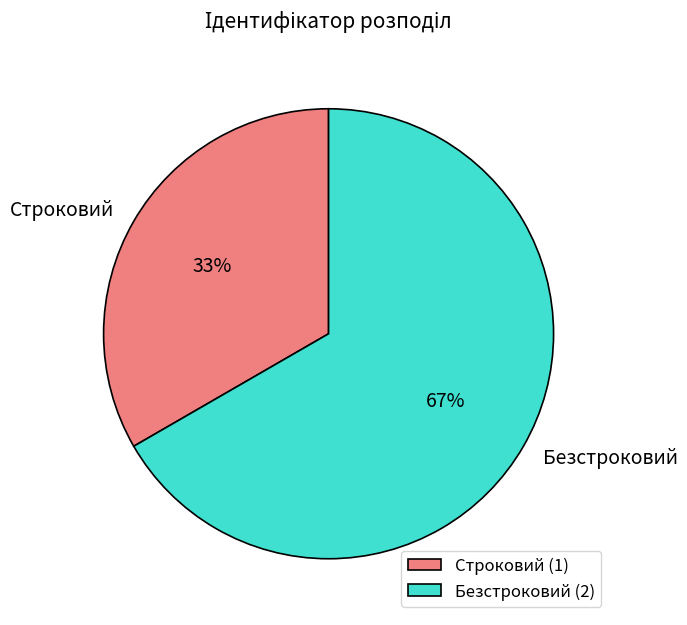

Is it true that Строковий is 33% of the pie?

True